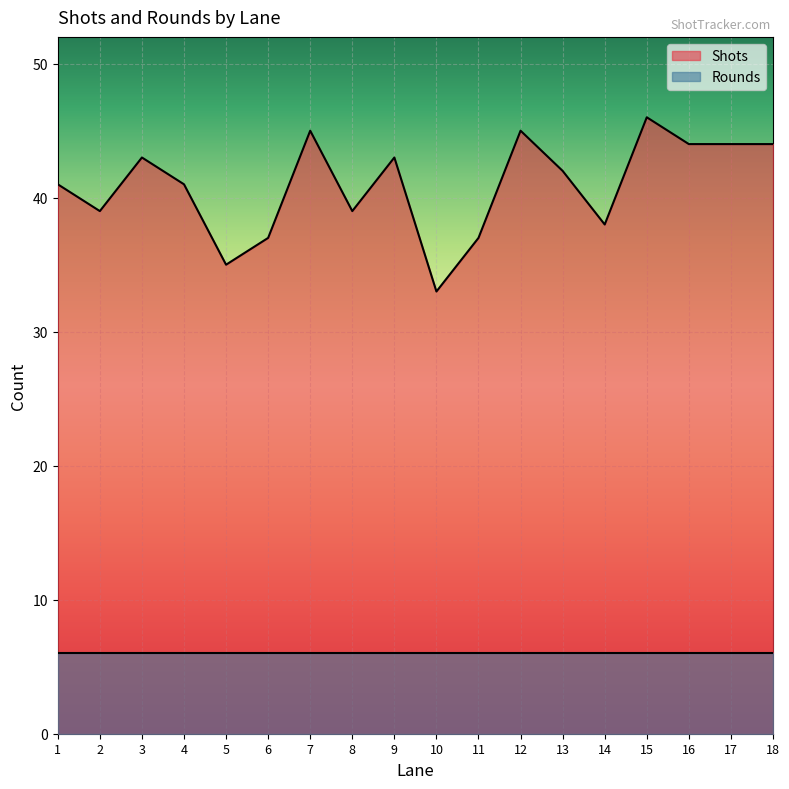

Count the number of categories in the chart.

18